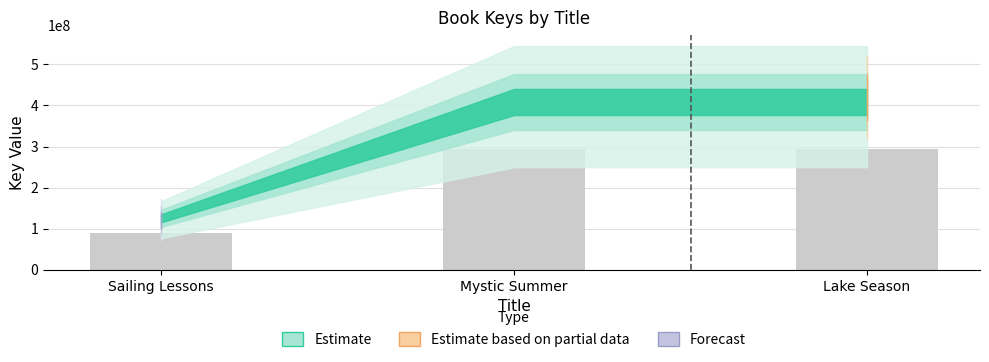

Approximately how many times larger is the value at Sailing Lessons compared to Lake Season?

0.3